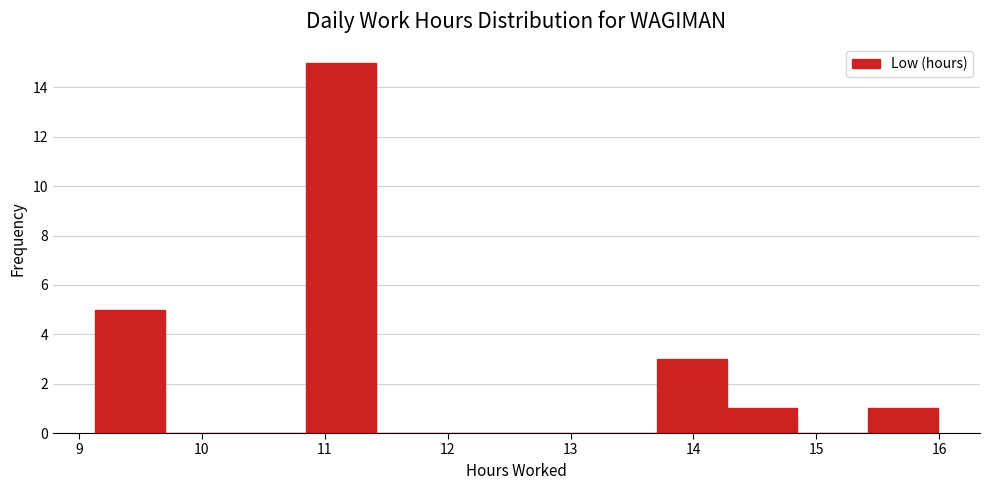

Reading left to right, list every bar in this chart as the range it spans on the x-axis followed by its height. Neither the bar edges nor the heights are printed on the chart, so give them approximately, as read against the axes.

9.1 to 9.7: 5
9.7 to 10.3: 0
10.3 to 10.8: 0
10.8 to 11.4: 15
11.4 to 12.0: 0
12.0 to 12.6: 0
12.6 to 13.1: 0
13.1 to 13.7: 0
13.7 to 14.3: 3
14.3 to 14.8: 1
14.8 to 15.4: 0
15.4 to 16.0: 1